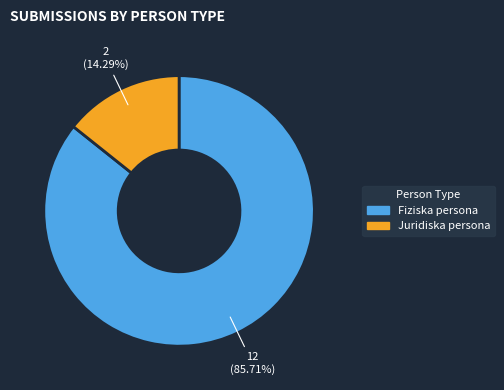

Is Fiziska persona the majority of the pie?

Yes